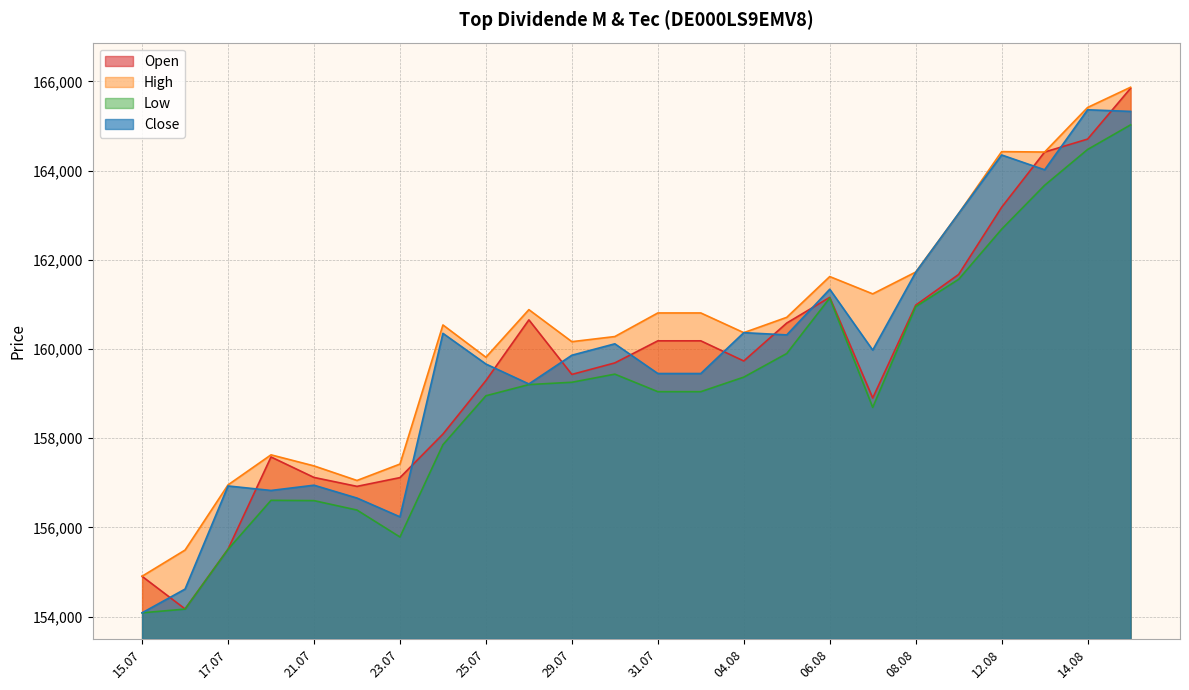

How many lines are shown in the chart?

4